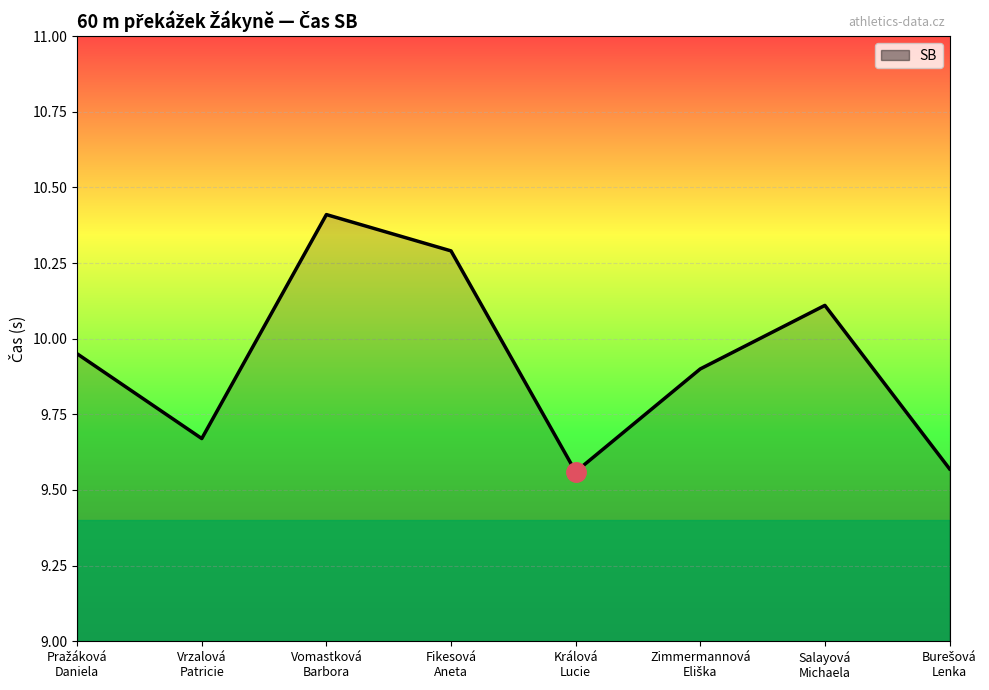

True or false: the data has more than 0 interior local peaks.

True